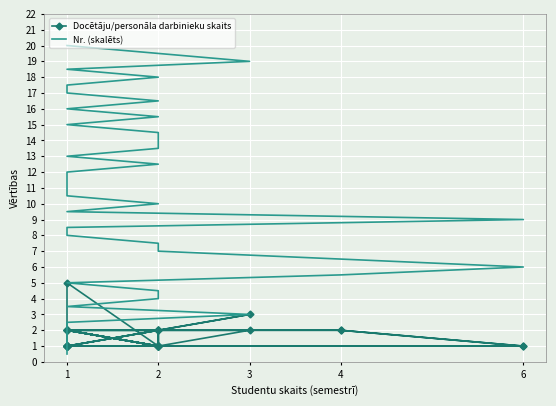

What is the difference between the second highest and minimum values in the Nr. (skalēts) series?

19.0